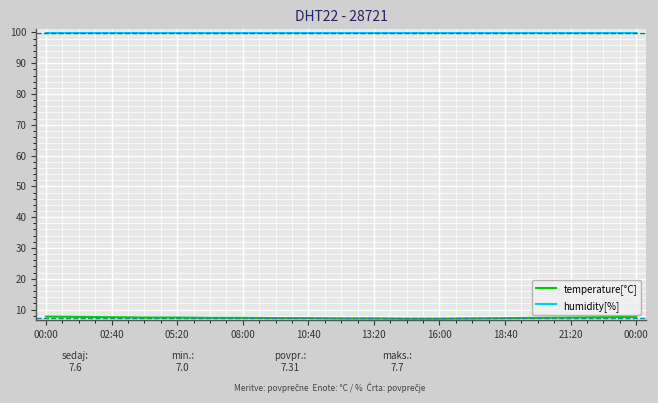

How many series are shown in this chart?

2